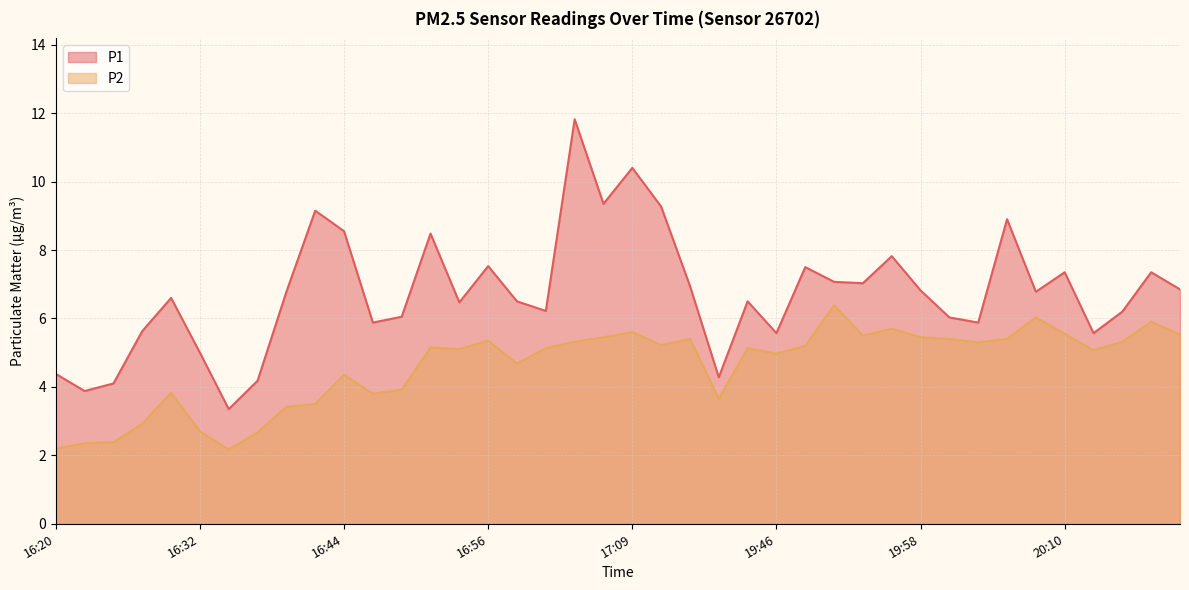

What is the highest value of the P1 series?

11.8